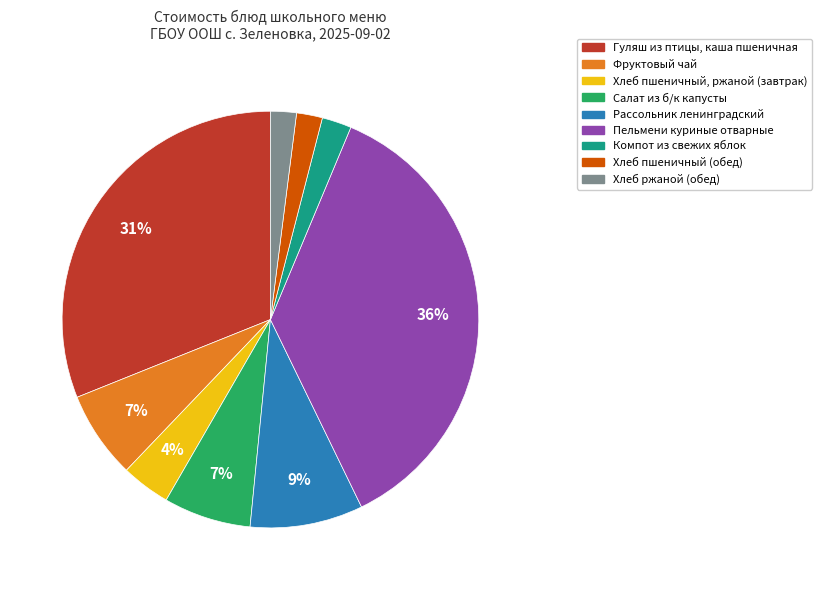

Which slice is the largest?

Пельмени куриные отварные